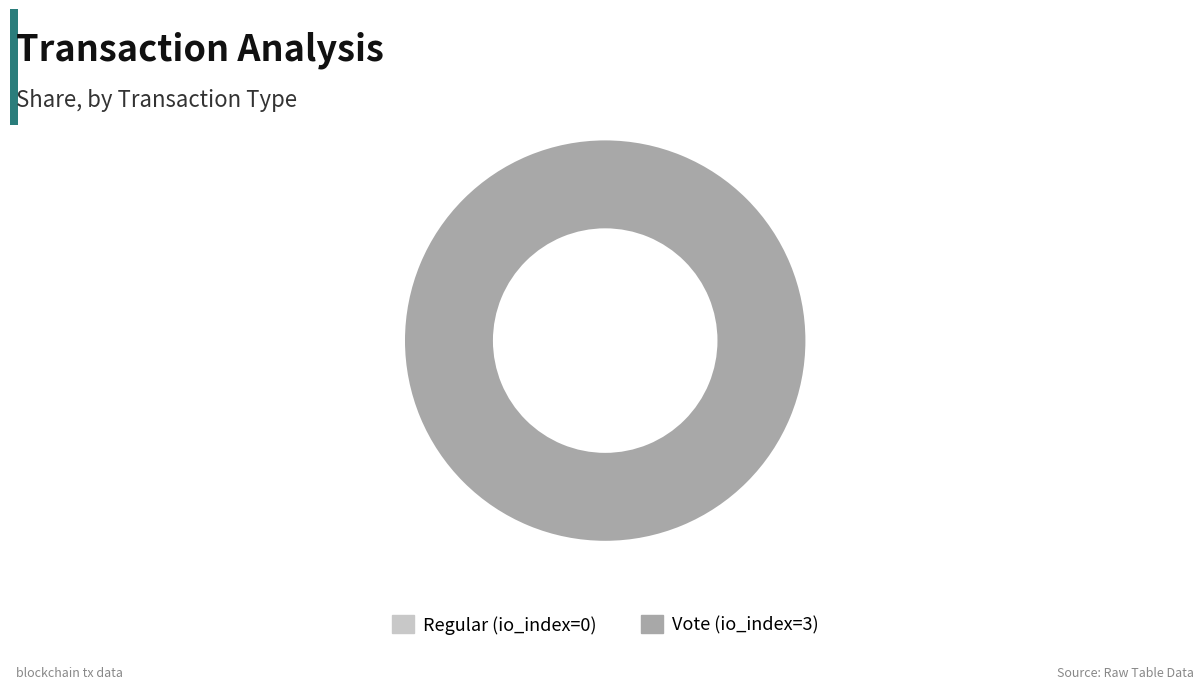

The Vote (io_index=3) slice represents 100% of the pie. True or false?

True